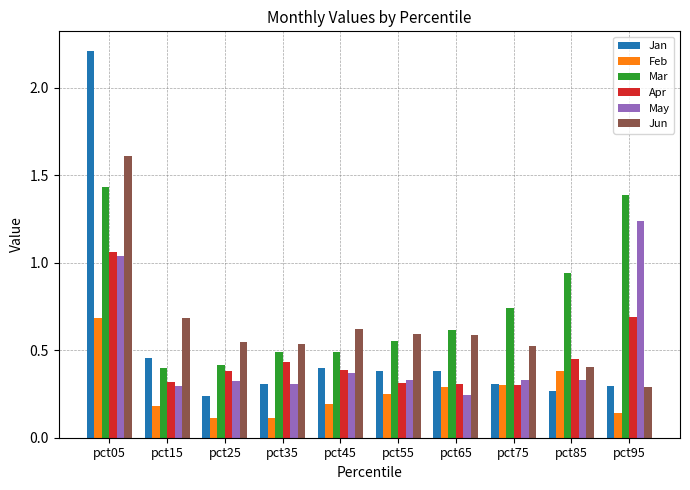

How many bars are there in total?

60